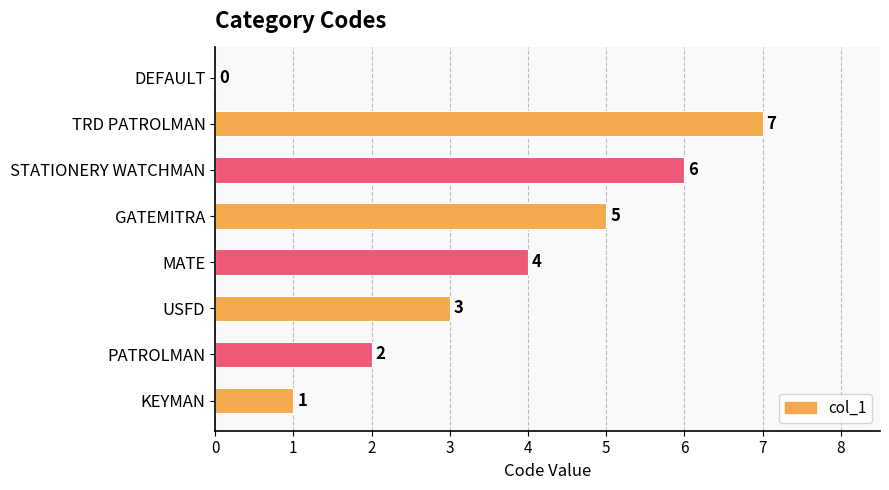

How many values are above zero?

7